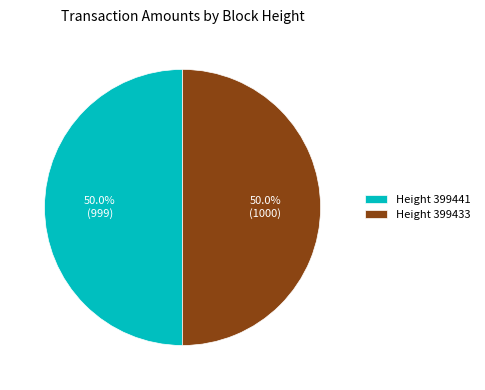

What is the ratio of the value at Height 399441 to the value at Height 399433?

1.0